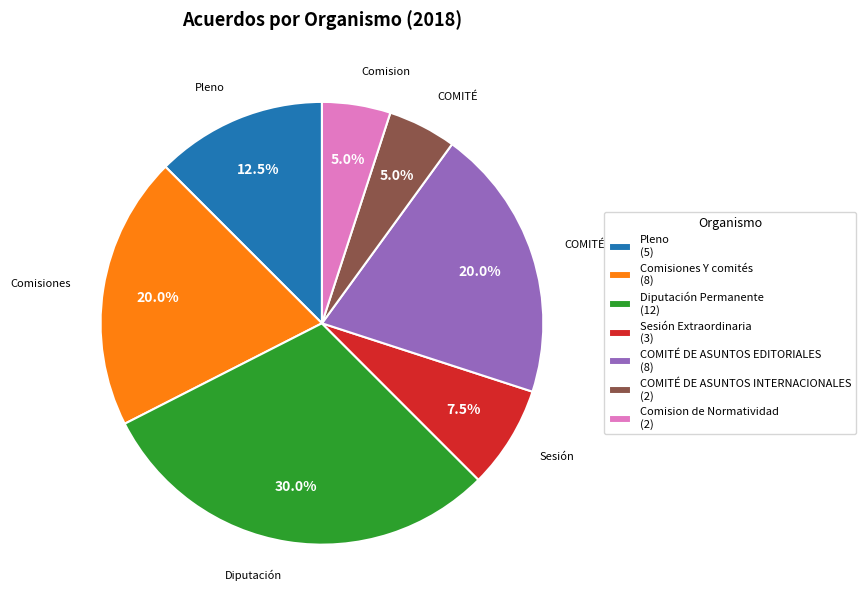

Which category has the biggest portion of the pie?

Diputación Permanente (12)